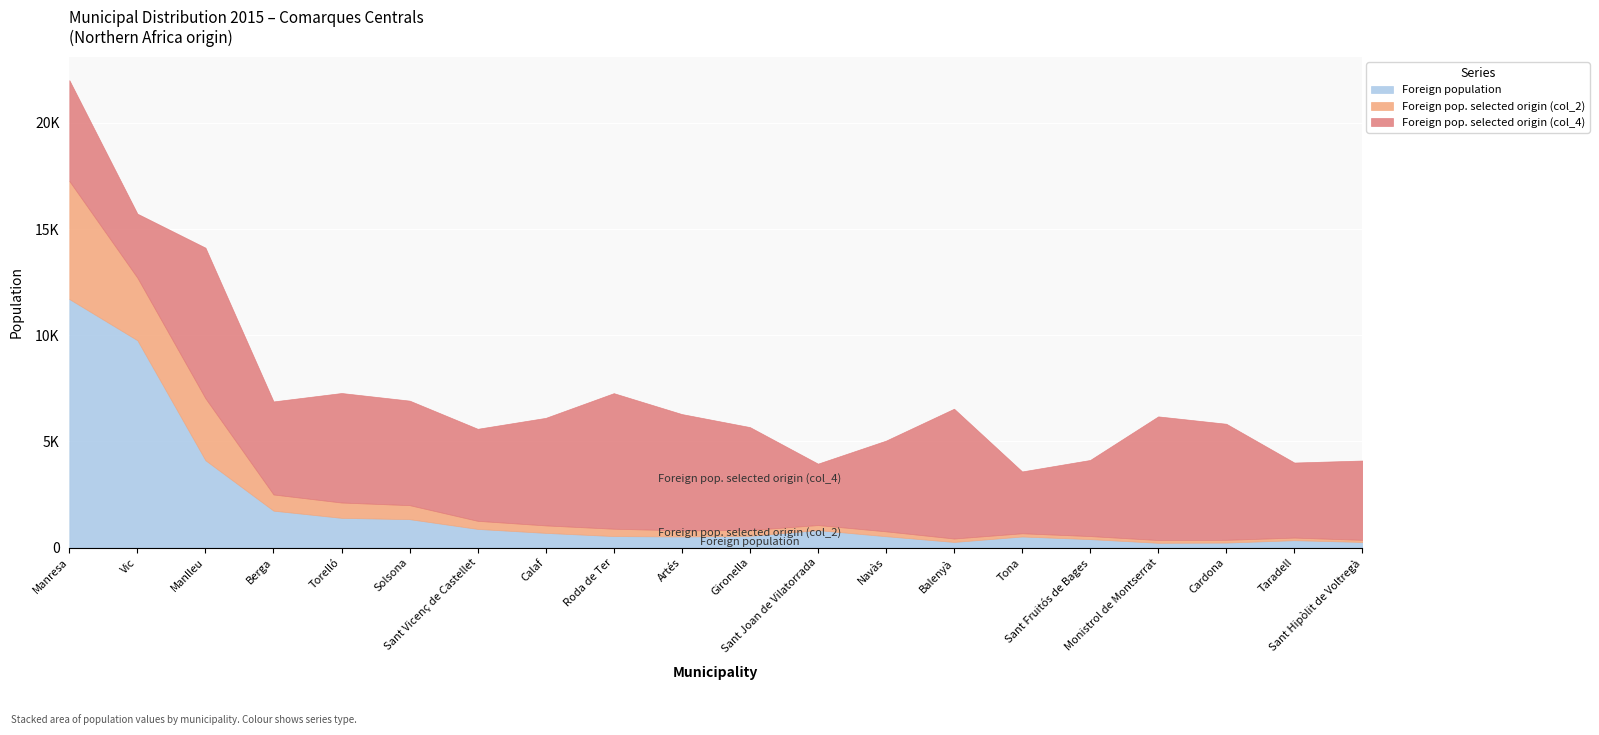

What are all the series names shown in the legend?

Foreign population, Foreign pop. selected origin (col_2), Foreign pop. selected origin (col_4)